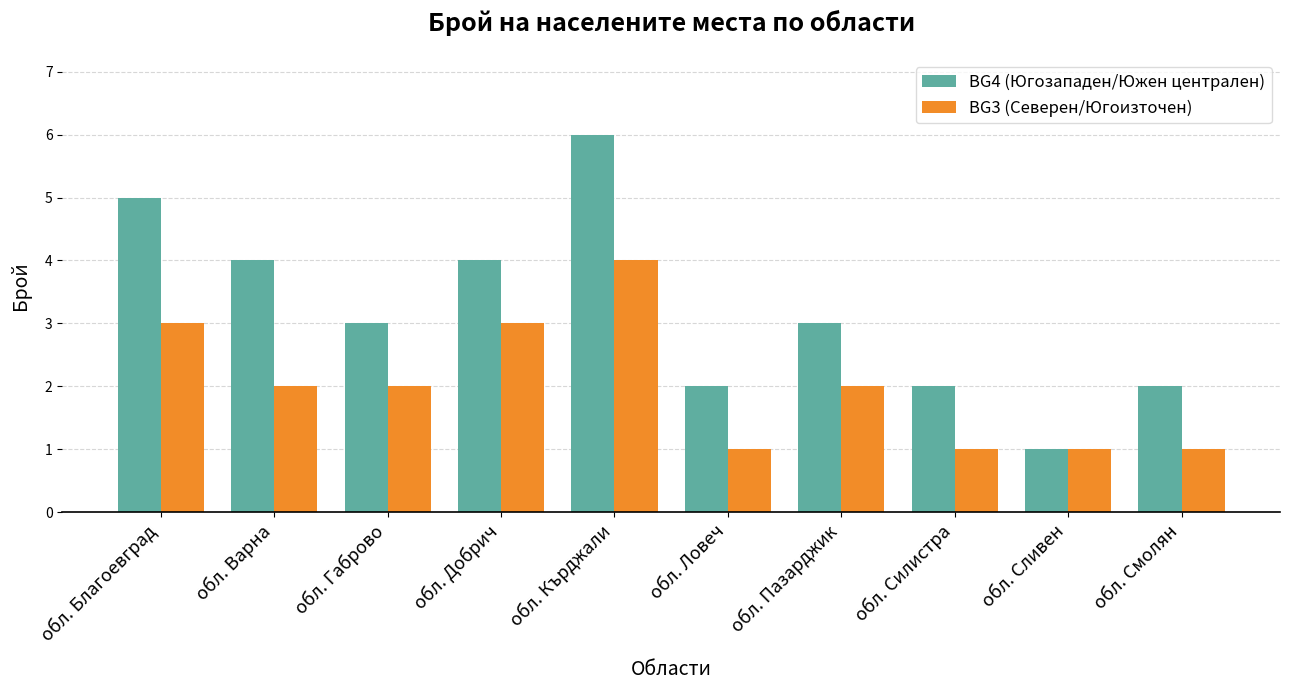

Between обл. Благоевград and обл. Габрово, which series saw the biggest shift?

BG4 (Югозападен/Южен централен)